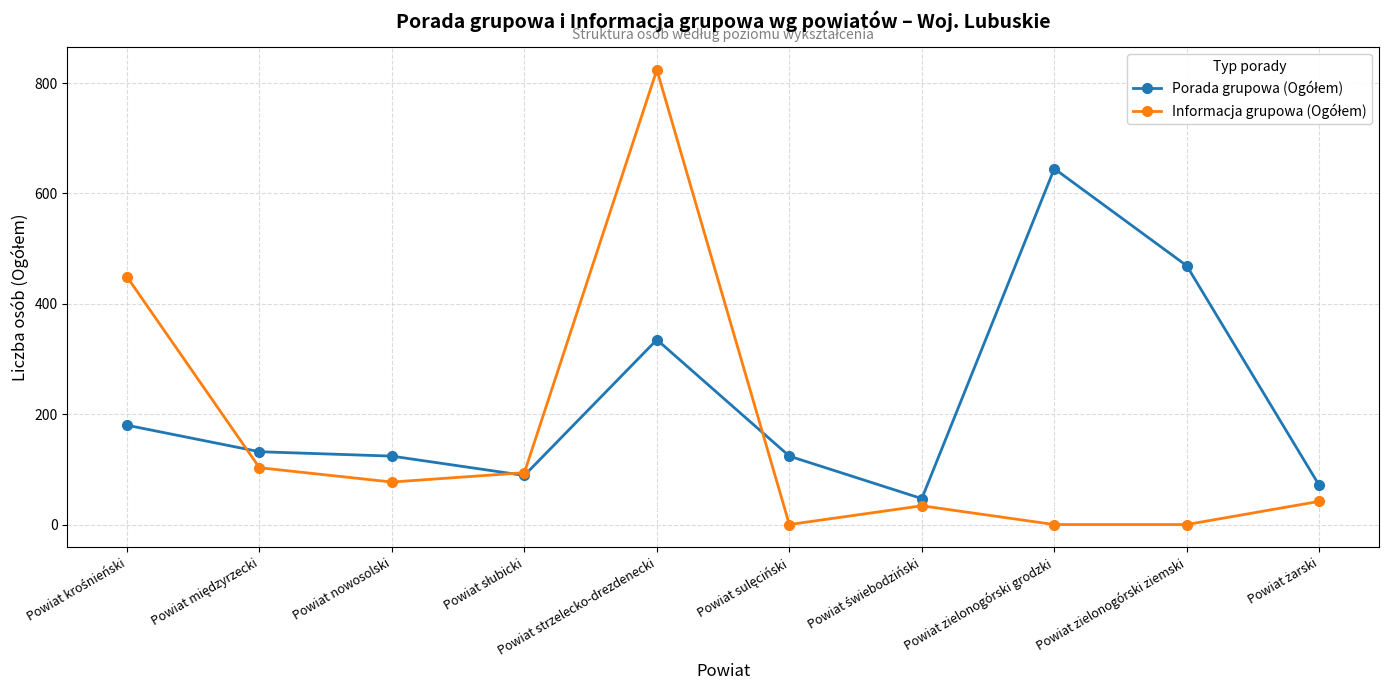

What is the total value across all series at Powiat zielonogórski grodzki?

645